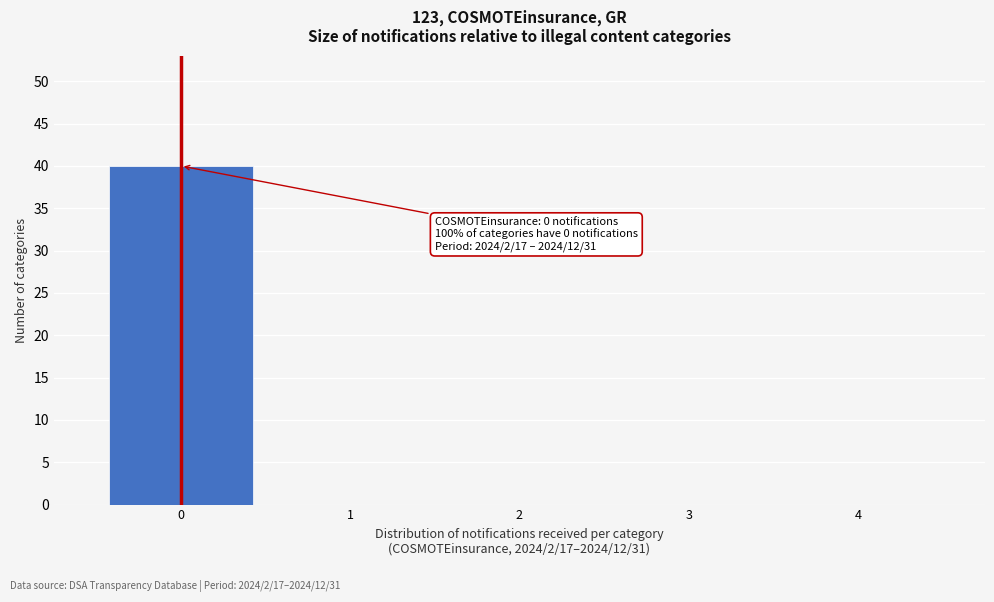

Which range on the x-axis has the tallest bar?

-0.5 to 0.5